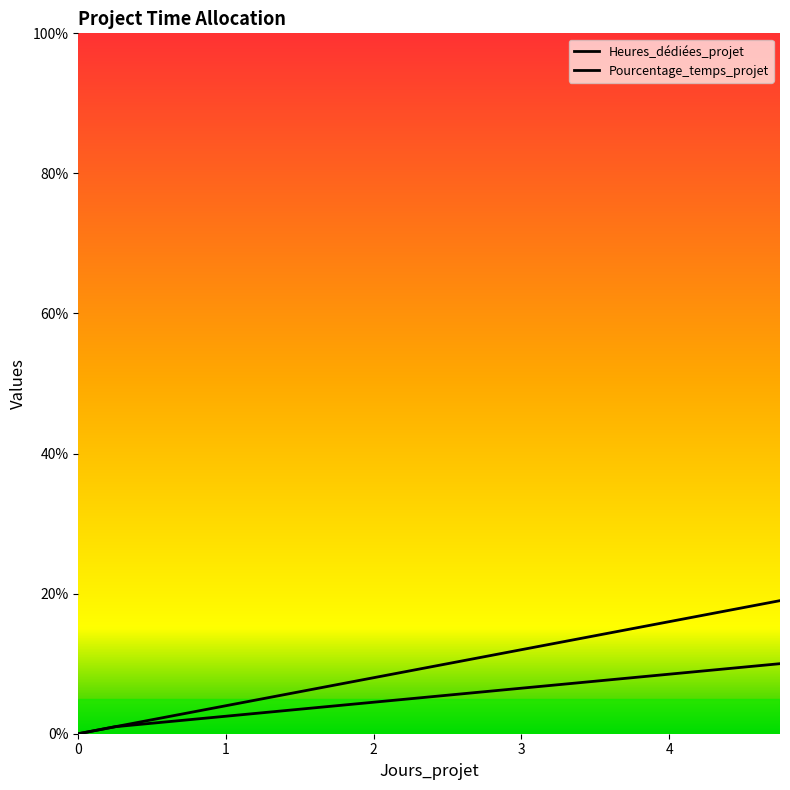

Rank the series at 4.25 from lowest to highest value.

Heures_dédiées_projet, Pourcentage_temps_projet